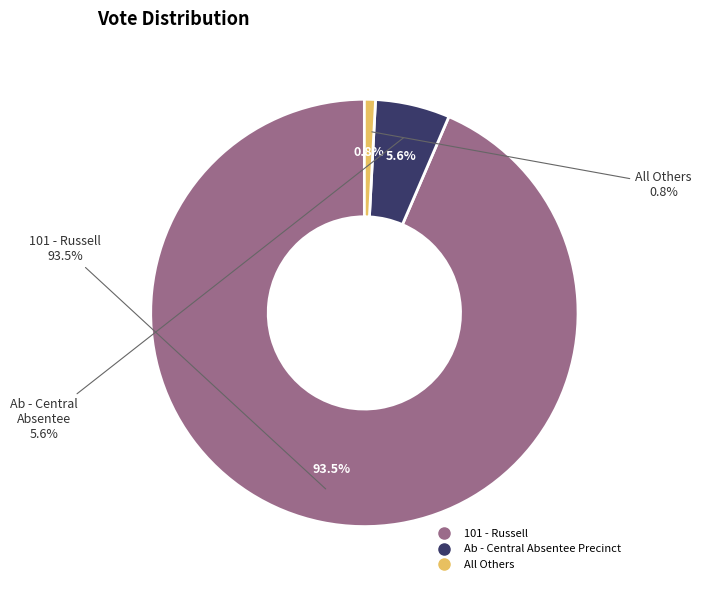

Which slice represents more than half of the pie?

101 - Russell